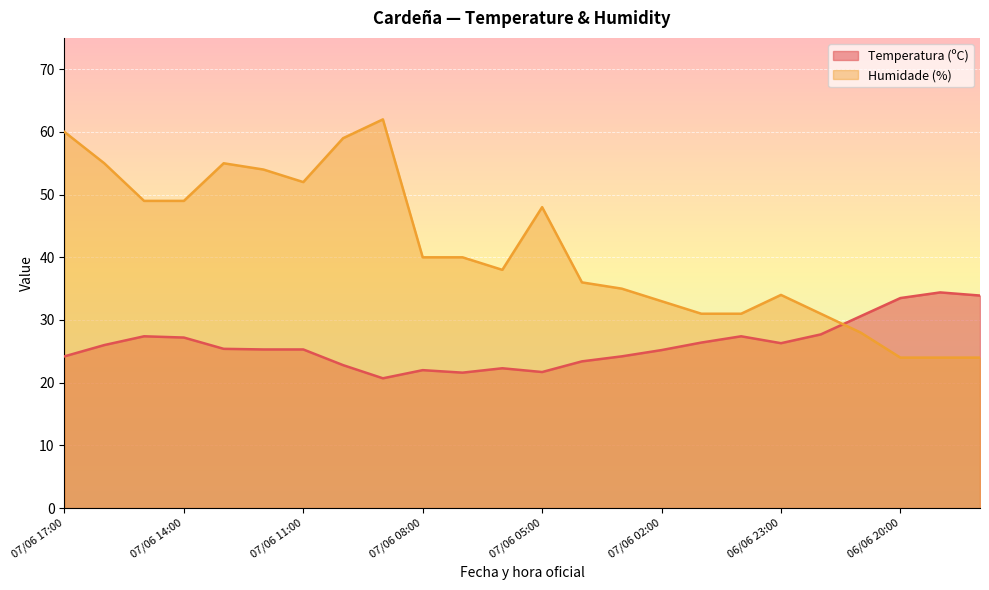

Rank the series by their maximum value, from highest to lowest.

Humidade (%), Temperatura (ºC)